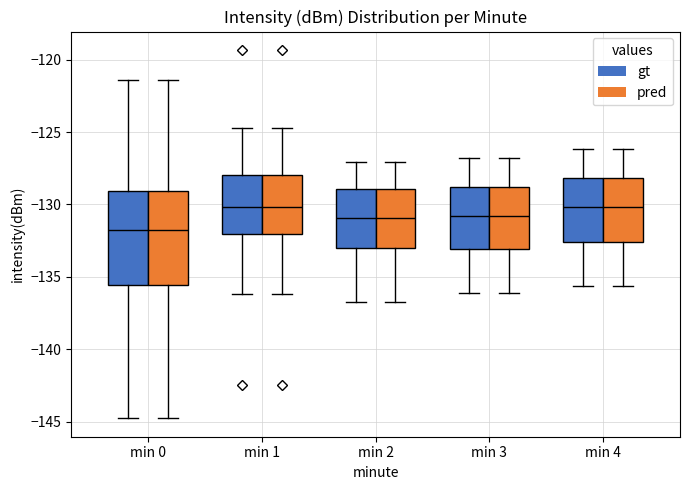

Reading left to right, read every box against the y-axis: the position of its median line, the range the box covers, and the ends of its whiskers. The values are not printed on the chart, so give them approximately, as read against the axis.

min 0 (gt): median -132.0, box -135.5 to -129.0, whiskers -145.0 to -121.5
min 0 (pred): median -132.0, box -135.5 to -129.0, whiskers -145.0 to -121.5
min 1 (gt): median -130.0, box -132.0 to -128.0, whiskers -136.0 to -124.5
min 1 (pred): median -130.0, box -132.0 to -128.0, whiskers -136.0 to -124.5
min 2 (gt): median -131.0, box -133.0 to -129.0, whiskers -136.5 to -127.0
min 2 (pred): median -131.0, box -133.0 to -129.0, whiskers -136.5 to -127.0
min 3 (gt): median -131.0, box -133.0 to -129.0, whiskers -136.0 to -127.0
min 3 (pred): median -131.0, box -133.0 to -129.0, whiskers -136.0 to -127.0
min 4 (gt): median -130.0, box -132.5 to -128.0, whiskers -135.5 to -126.0
min 4 (pred): median -130.0, box -132.5 to -128.0, whiskers -135.5 to -126.0